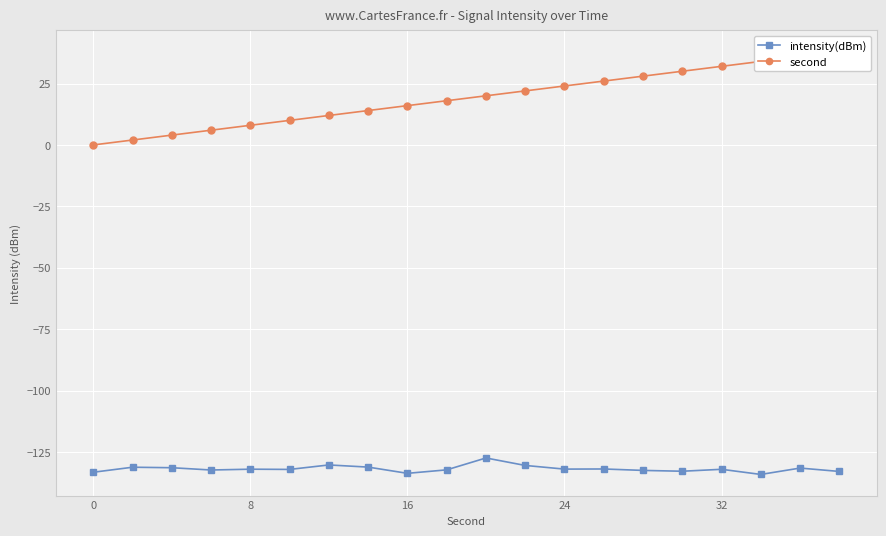

In intensity(dBm), how many points are lower than both neighbors (excluding endpoints)?

6